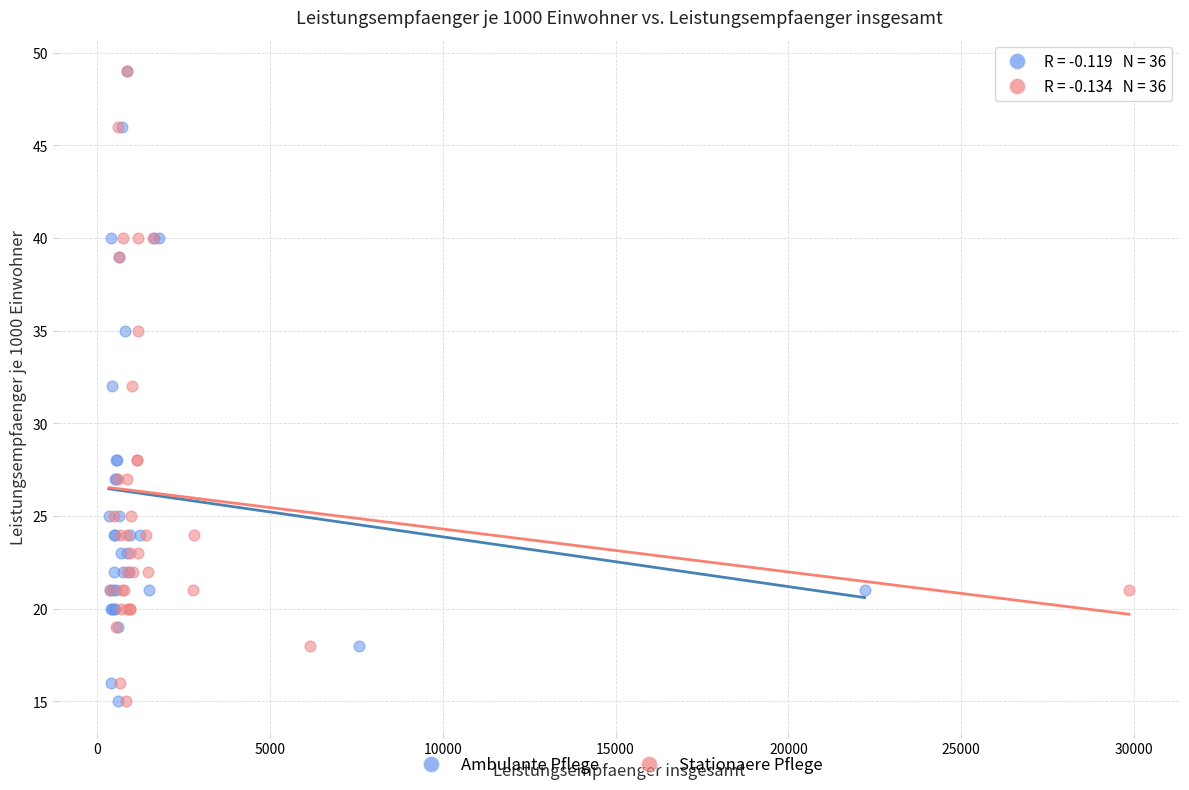

What are all the series names shown in the legend?

Ambulante Pflege, Stationaere Pflege